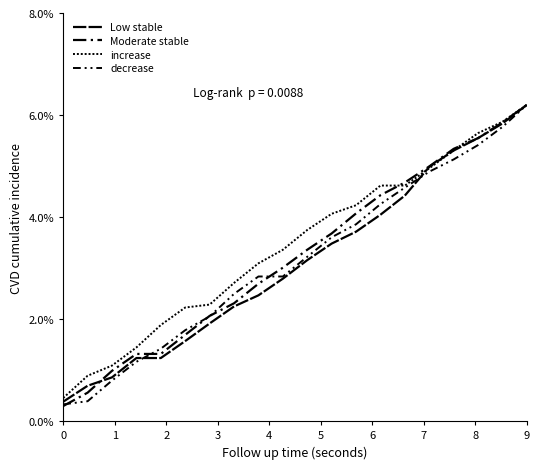

How many intersections are there between Low stable and increase?

2